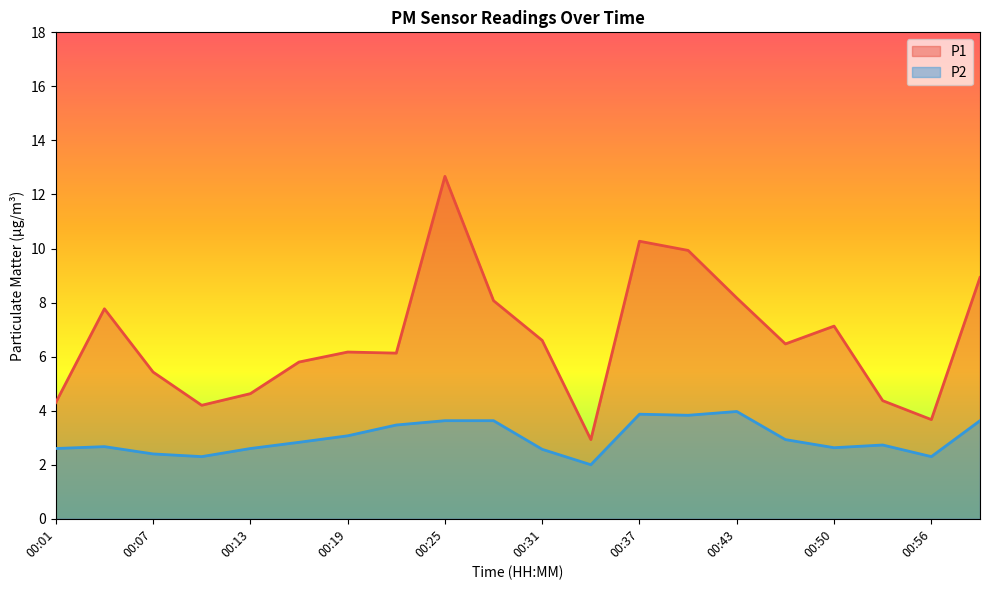

Which label corresponds to the largest value in the chart?

00:25